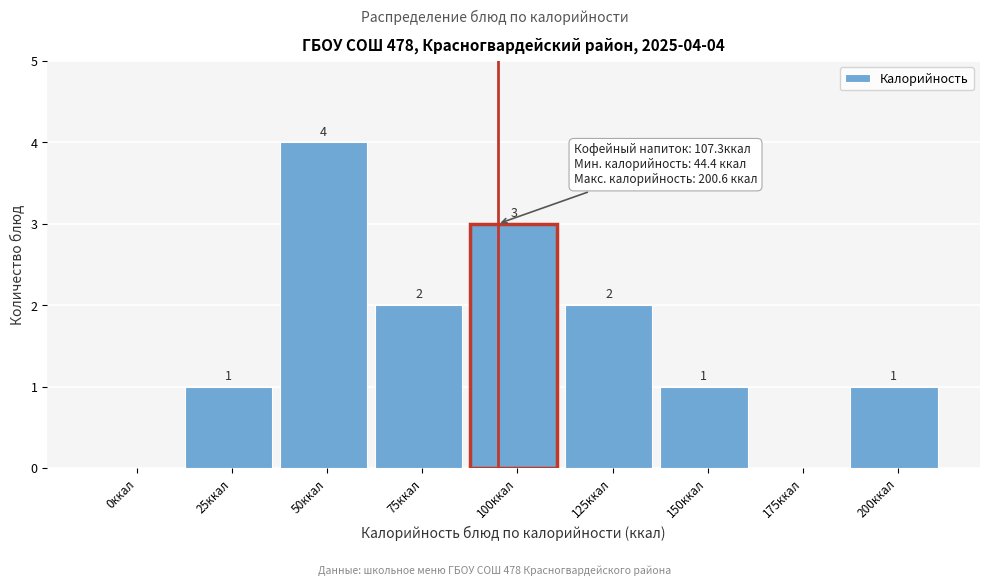

Reading right to left, list all the values displayed in this chart.

200ккал=1	175ккал=0	150ккал=1	125ккал=2	100ккал=3	75ккал=2	50ккал=4	25ккал=1	0ккал=0